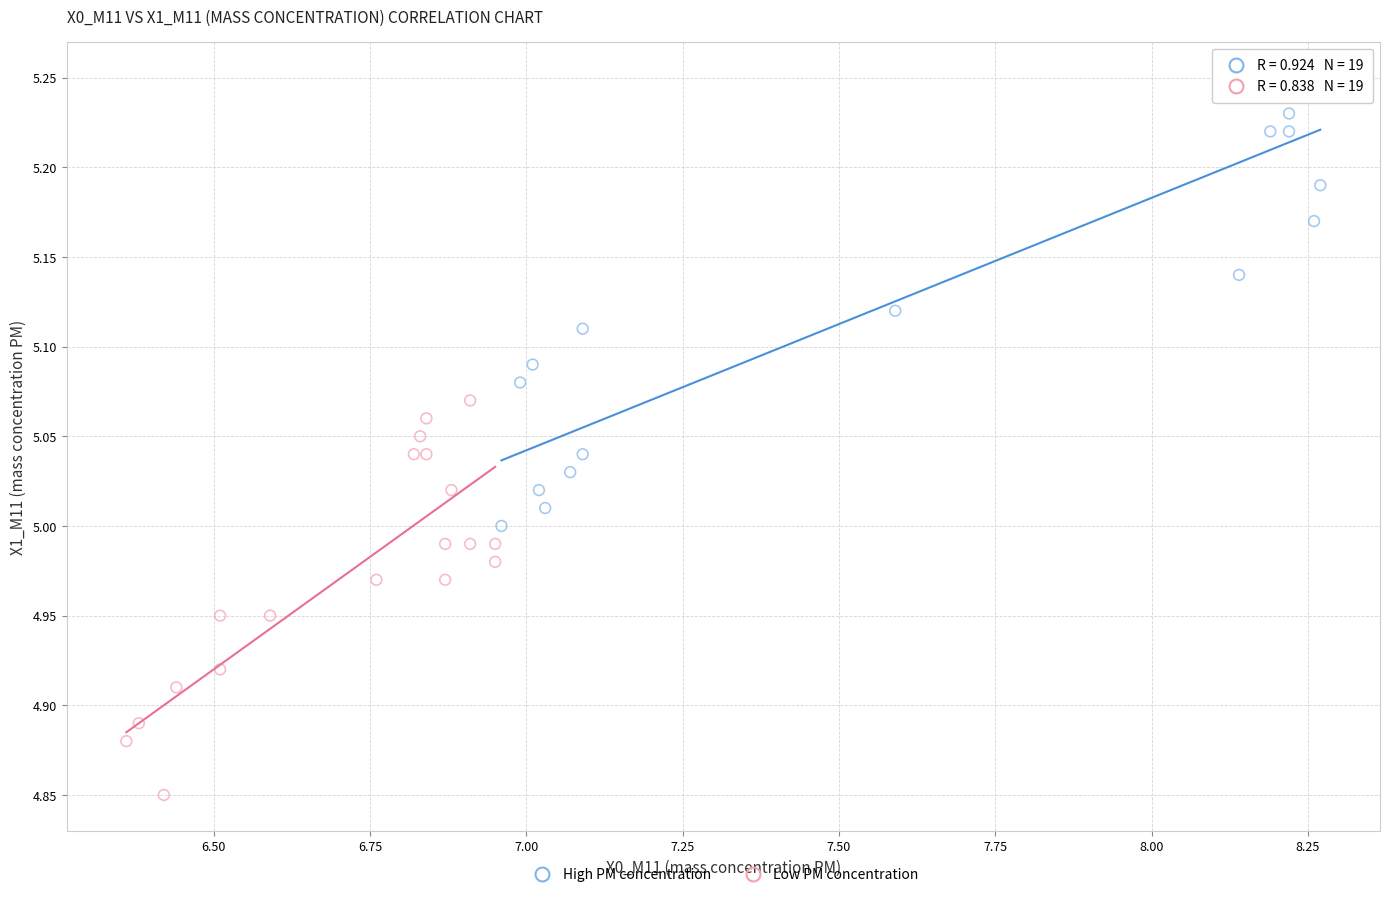

Which series has the largest Y range (max minus min)?

High PM concentration